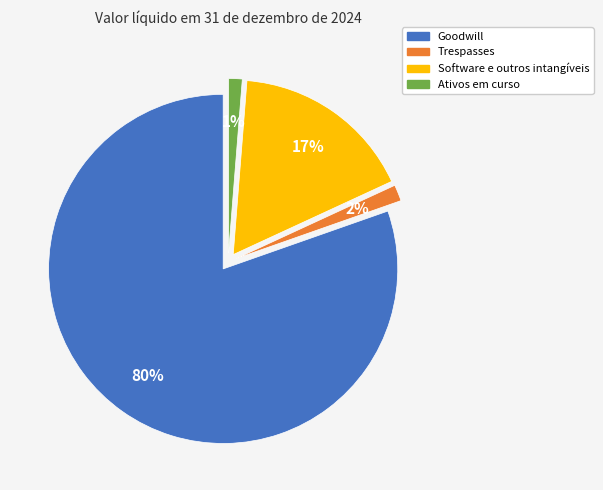

To the nearest percent, what is the average slice percentage?

25%